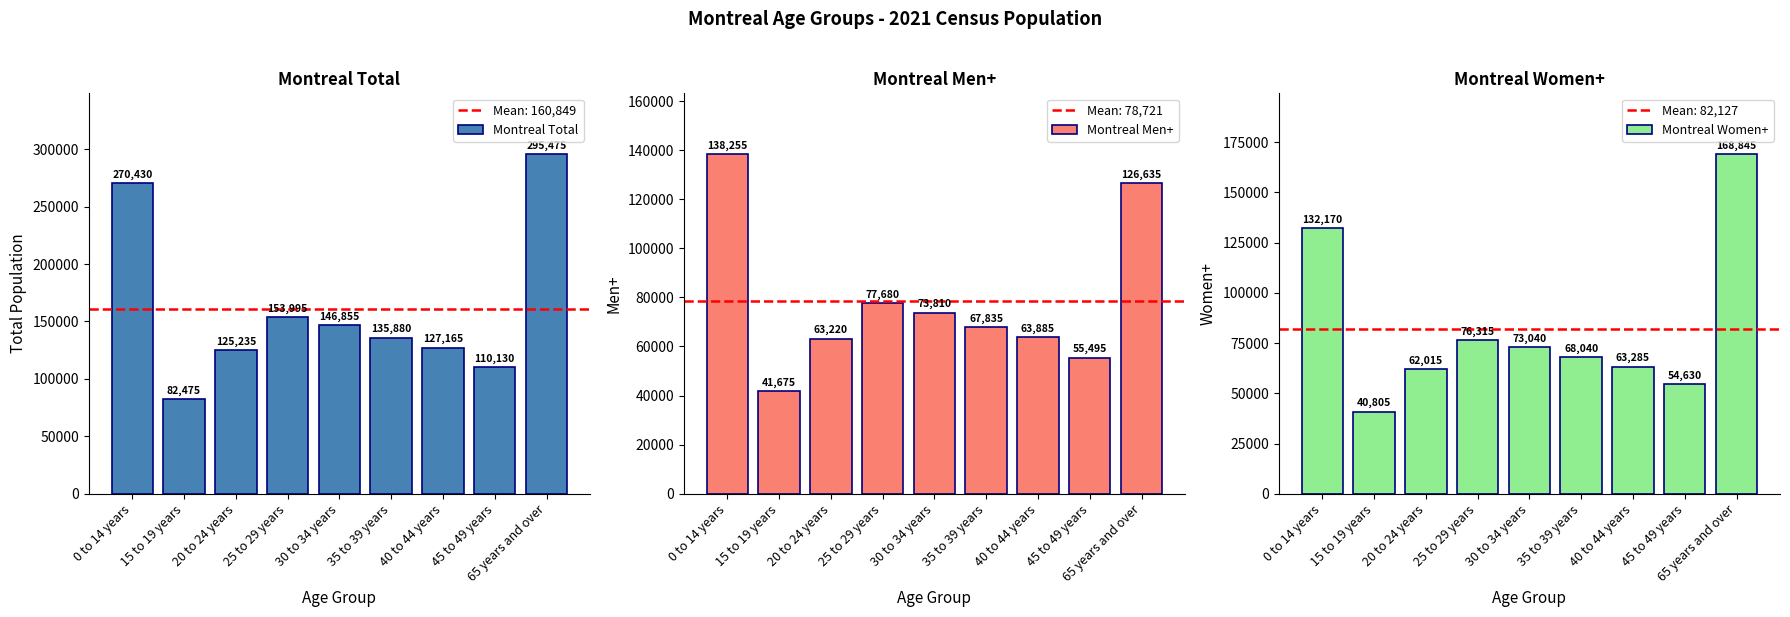

Rank the categories by Montreal Total value from highest to lowest.

65 years and over, 0 to 14 years, 25 to 29 years, 30 to 34 years, 35 to 39 years, 40 to 44 years, 20 to 24 years, 45 to 49 years, 15 to 19 years